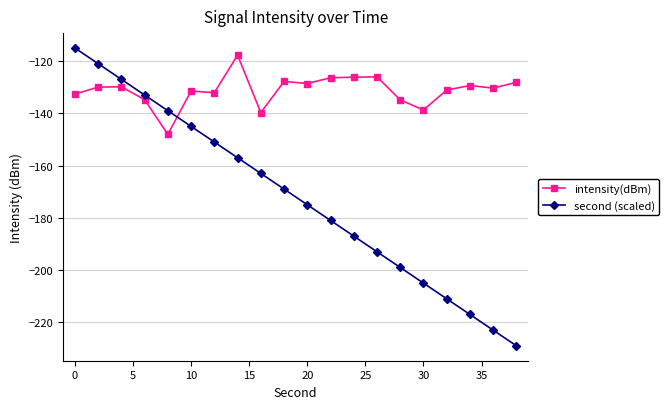

True or false: intensity(dBm) and second (scaled) intersect in this chart.

True